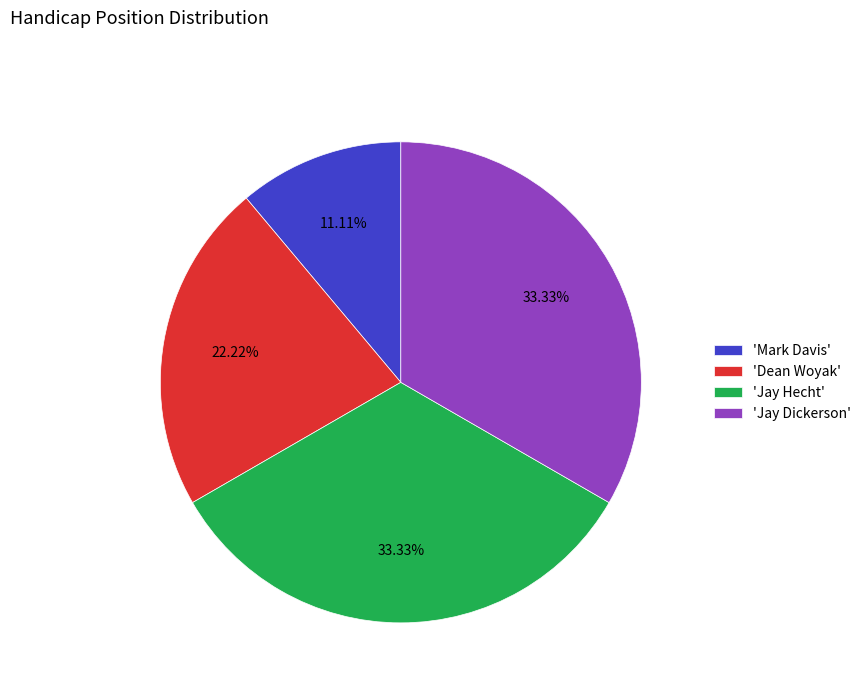

Which slice is the smallest?

'Mark Davis'